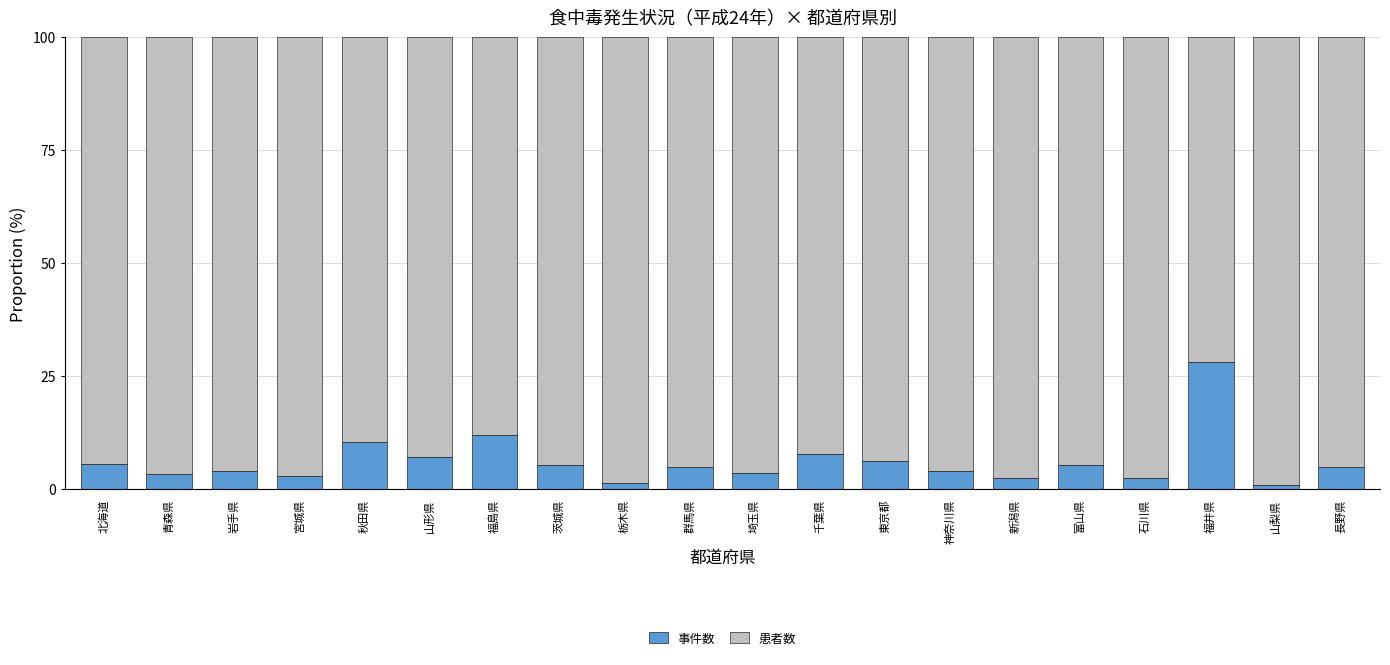

What is the sum of all 事件数 values?

123.3